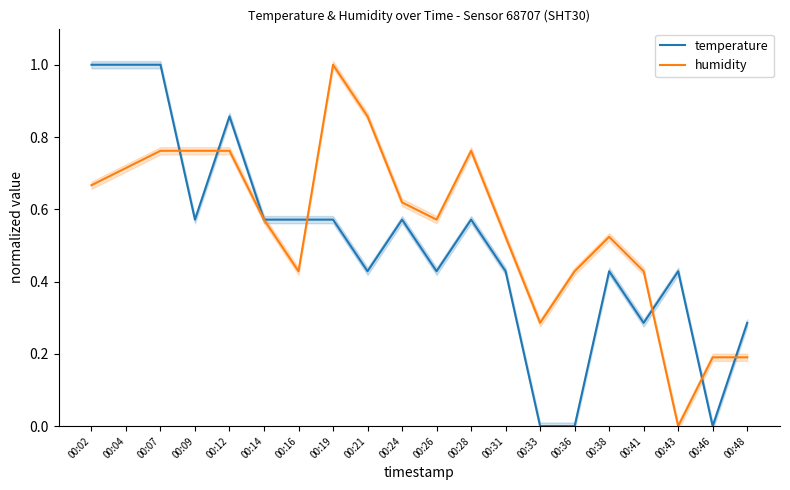

What is the sum of all temperature values?

10.0